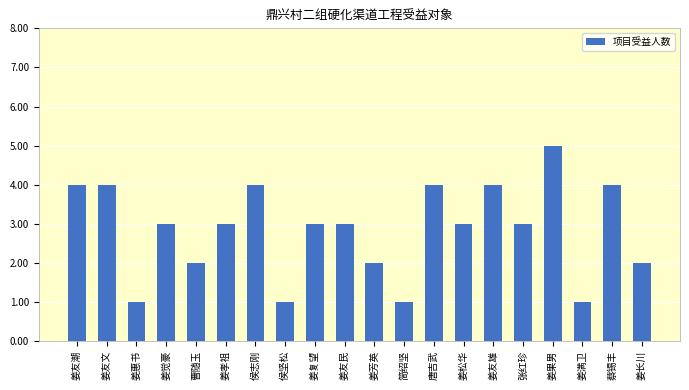

Are the bars horizontal?

No